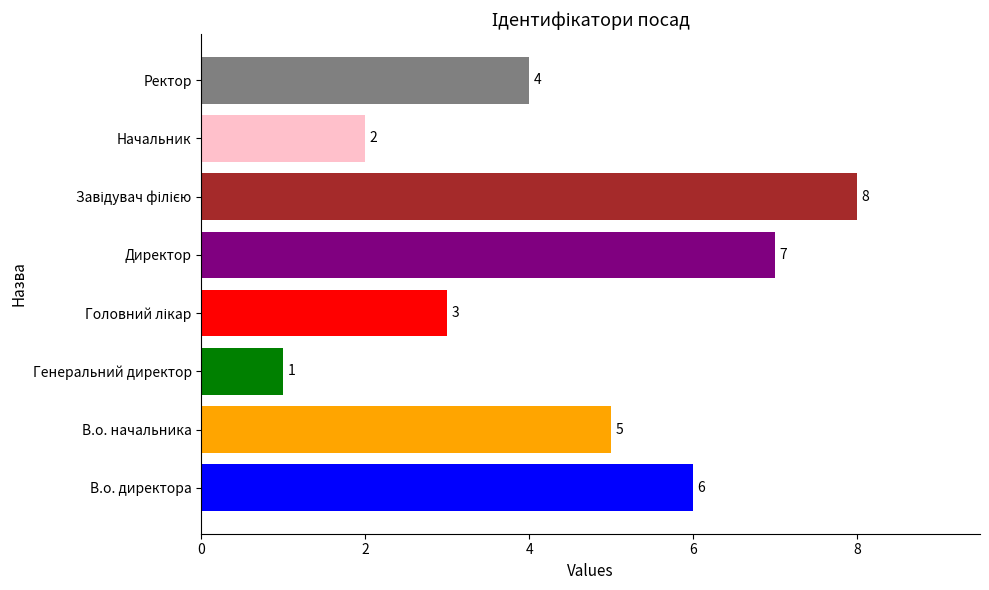

How many bars are there in total?

8